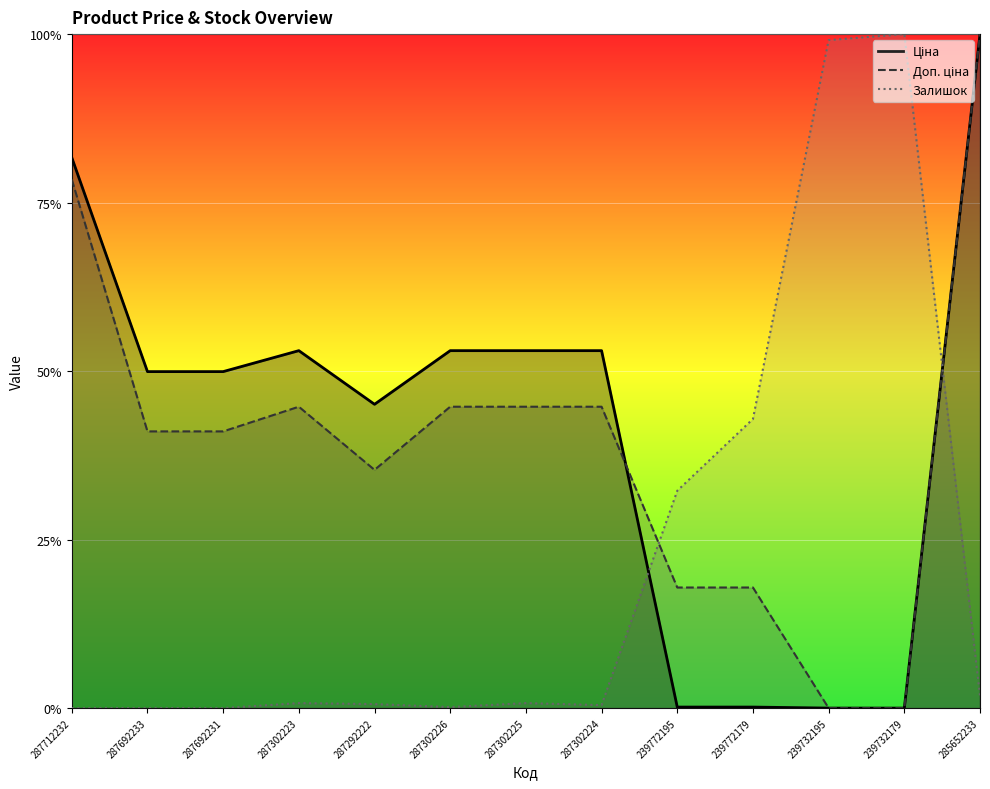

The Ціна series shows 0.3 at 285652233. True or false?

False